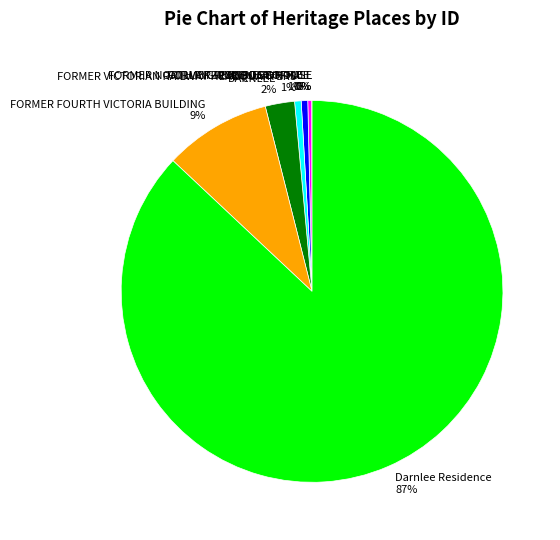

Which category has the biggest portion of the pie?

Darnlee Residence